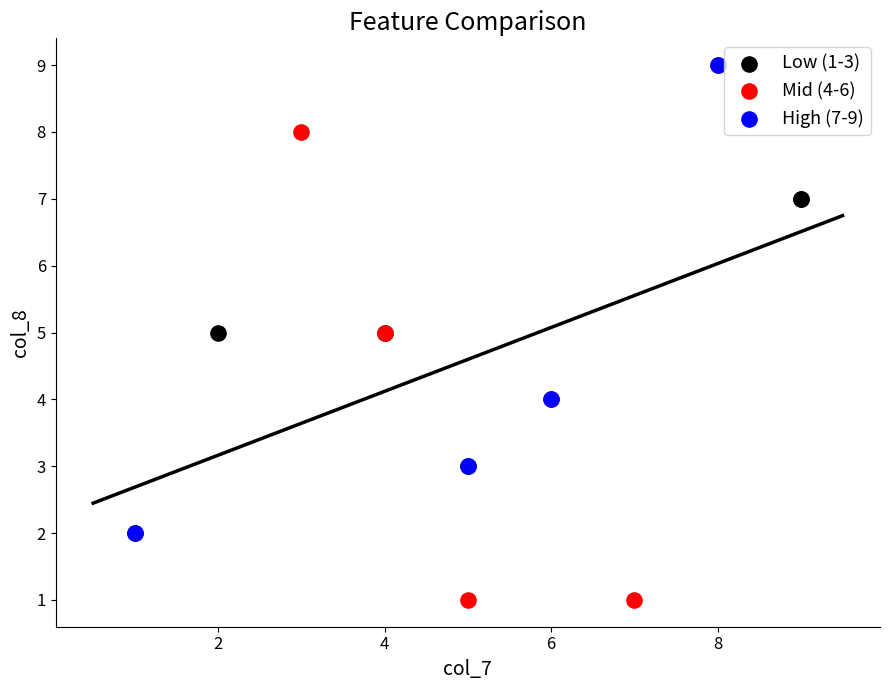

Which series has the largest Y range (max minus min)?

Mid (4-6)